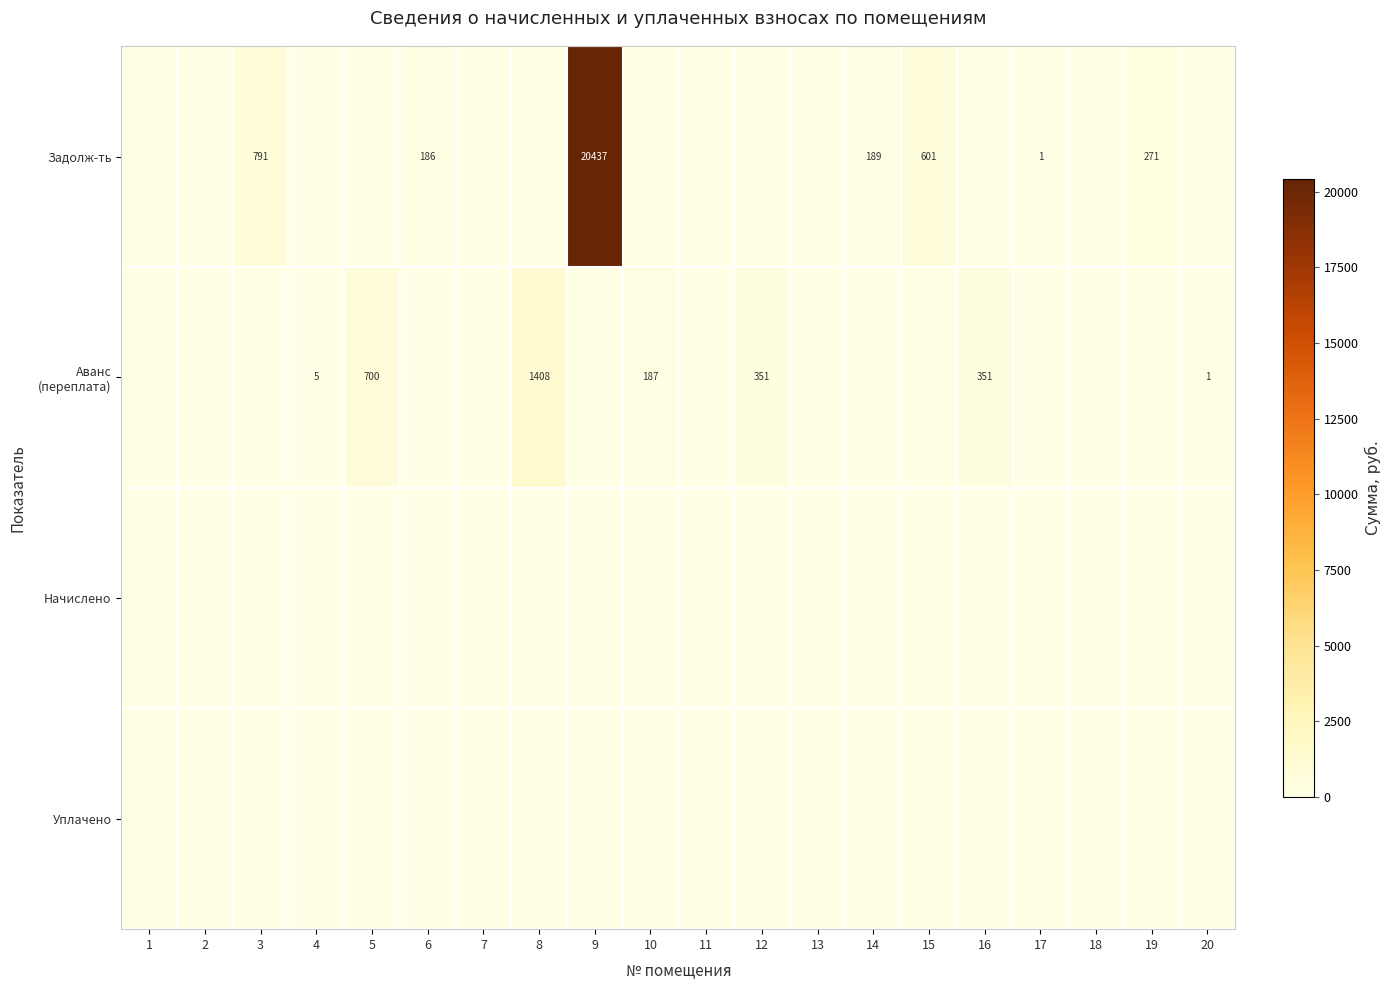

What is the sum of the Задолж-ть values at 19 and 3?

1062